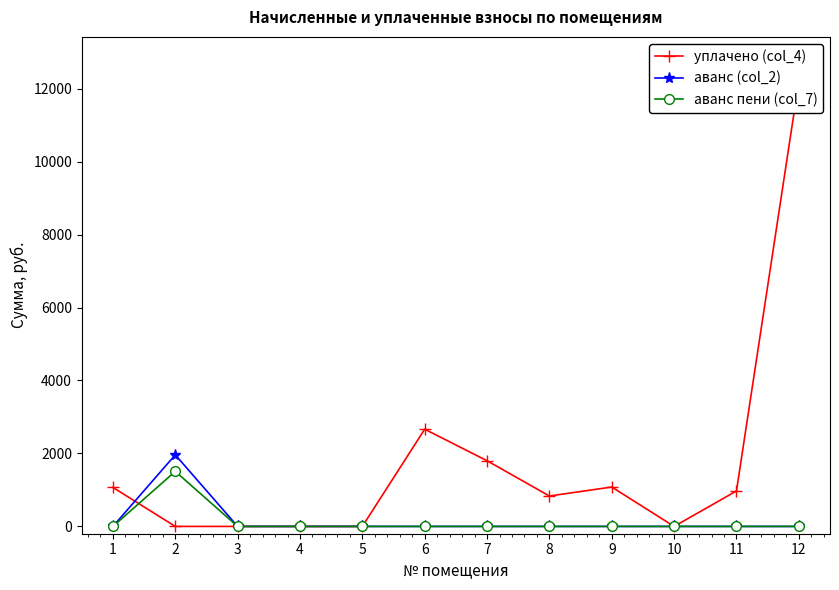

What is the value of the уплачено (col_4) point at the 11th from the left?

972.0